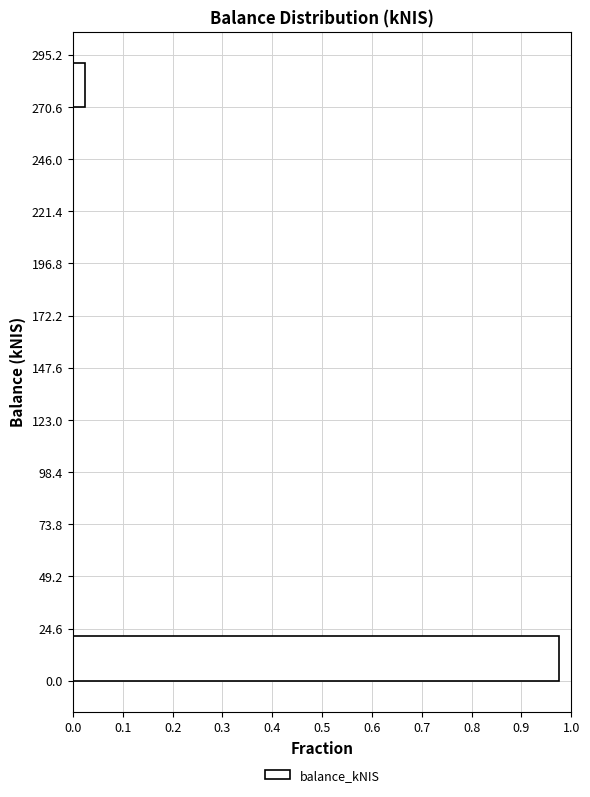

Reading bottom to top, list every bar in this chart as the range it spans on the y-axis followed by its length. Neither the bar edges nor the lengths are printed on the chart, so give them approximately, as read against the axes.

0 to 25: 0.98
25 to 50: 0
50 to 75: 0
75 to 100: 0
100 to 125: 0
125 to 150: 0
150 to 170: 0
170 to 195: 0
195 to 220: 0
220 to 245: 0
245 to 270: 0
270 to 295: 0.03